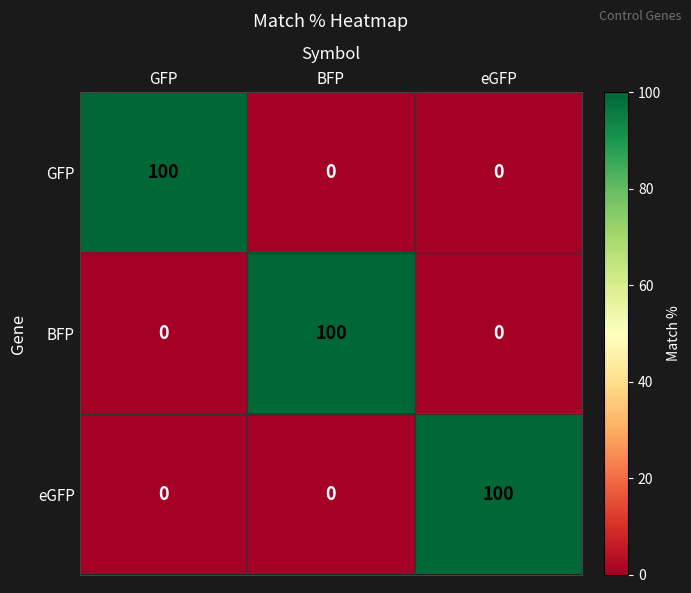

Reading left to right, transcribe all the data shown in this chart.

GFP: 100	0	0
BFP: 0	100	0
eGFP: 0	0	100